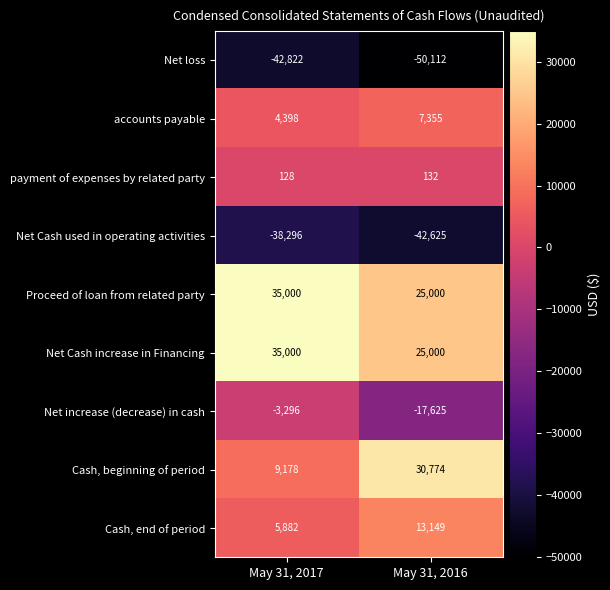

Which series changed the most between May 31, 2017 and May 31, 2016?

Cash, beginning of period